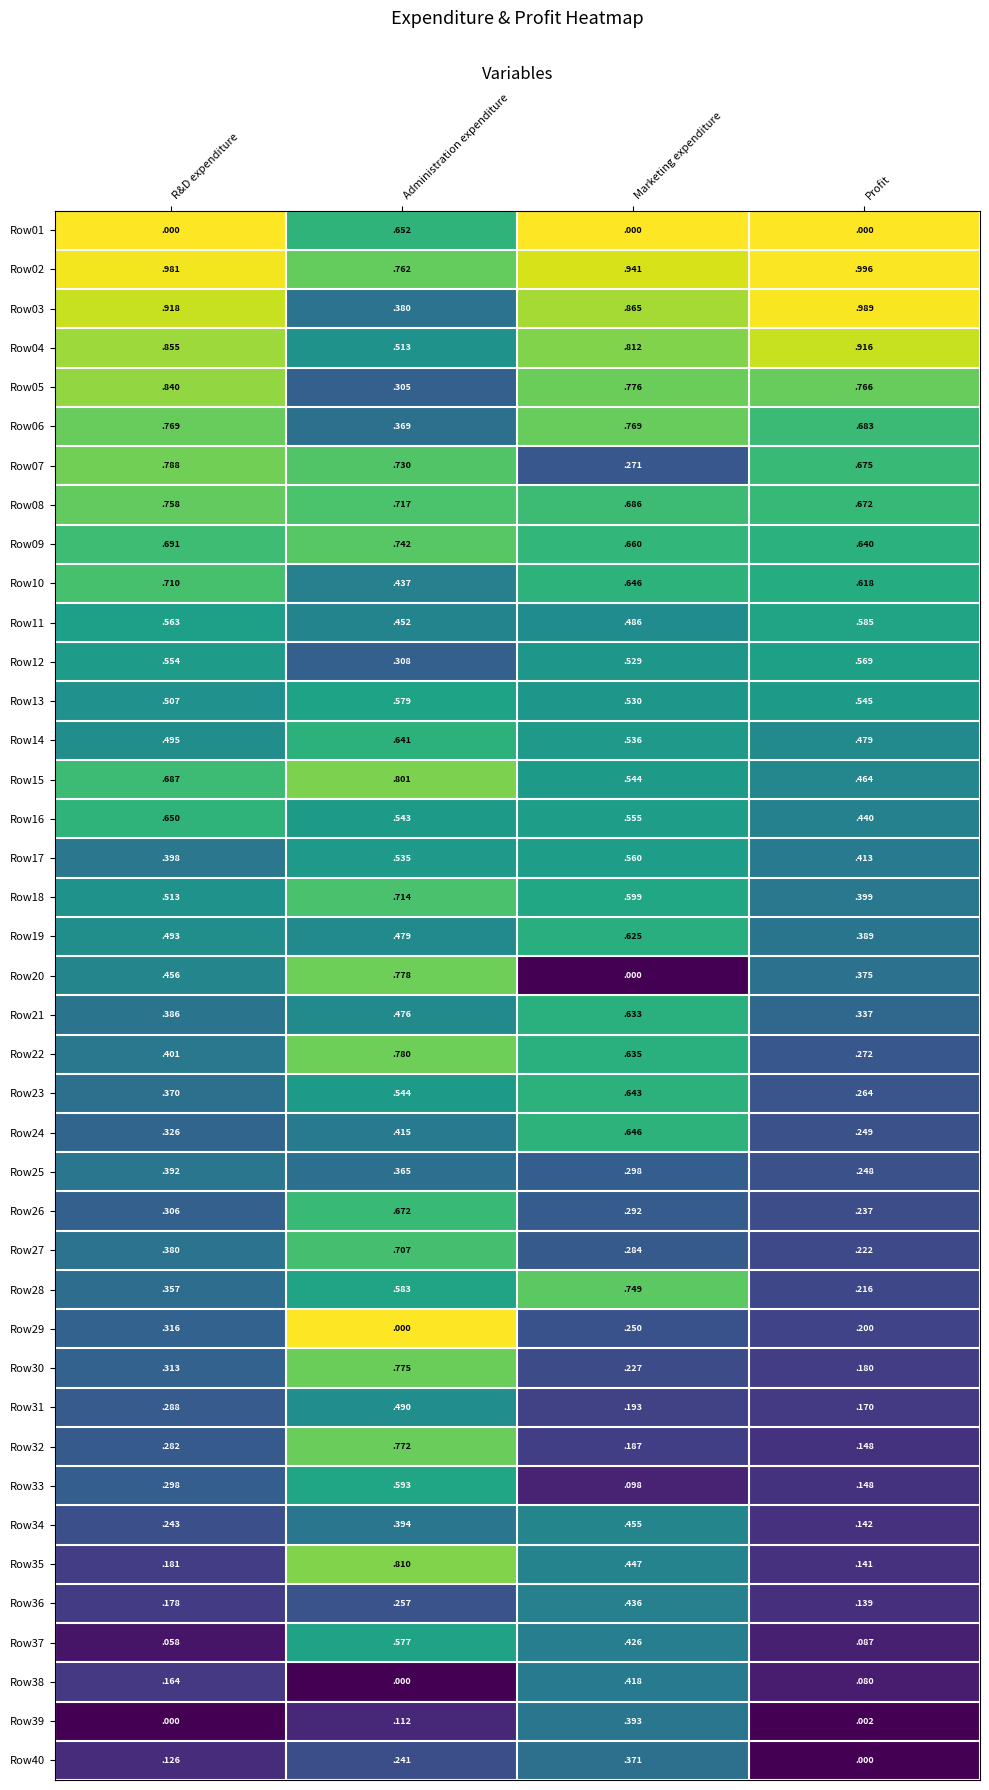

How many categories are shown in the chart?

4